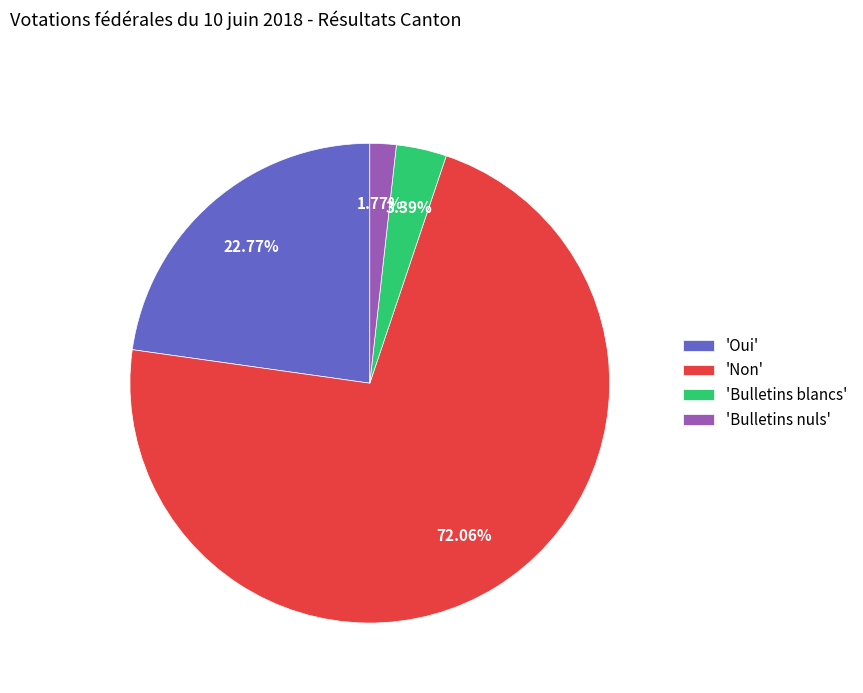

What is the largest slice in the pie chart?

'Non'